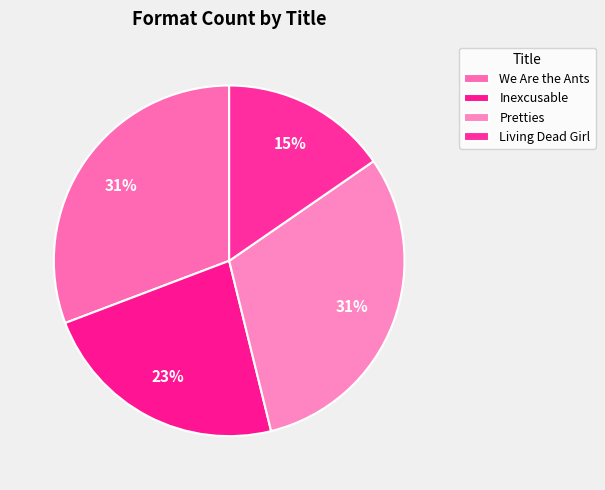

To the nearest percent, what is the combined percentage of Inexcusable and Living Dead Girl?

38%